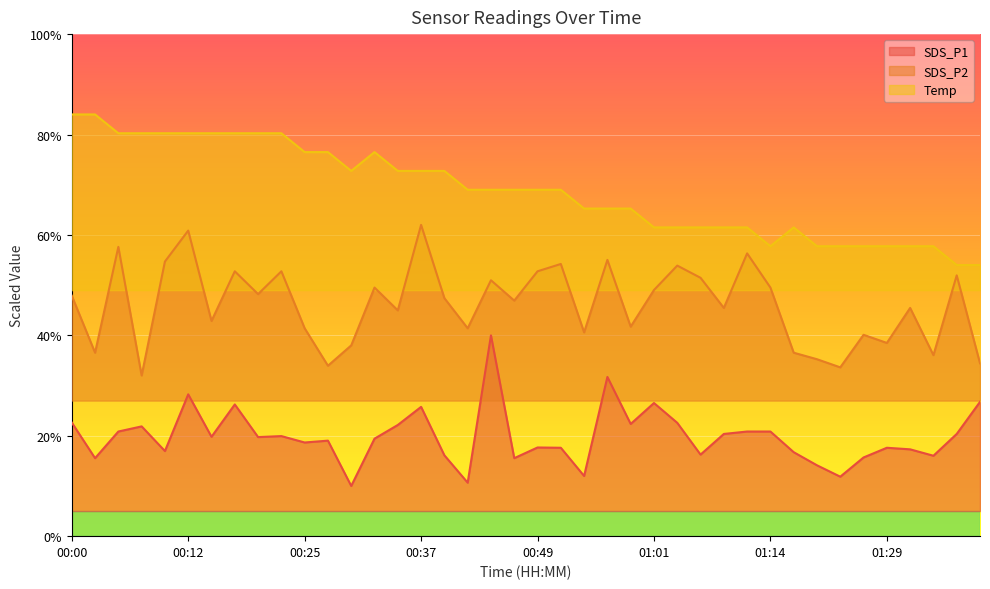

Reading left to right, what are all the values shown in this chart?

SDS_P1: 22.6	15.5	20.8	21.9	17.0	28.2	19.8	26.2	19.7	19.9	18.7	19.0	10.0	19.4	22.1	25.8	16.1	10.7	40.0	15.5	17.7	17.6	12.0	31.7	22.3	26.5	22.6	16.2	20.4	20.8	20.8	16.7	14.1	11.8	15.7	17.6	17.3	16.0	20.4	26.7
SDS_P2: 47.9	36.5	57.6	32.0	54.7	60.9	42.9	52.8	48.2	52.8	41.4	33.9	38.0	49.5	45.0	62.0	47.4	41.4	51.0	46.9	52.8	54.2	40.6	55.0	41.7	49.0	53.9	51.5	45.5	56.3	49.5	36.5	35.2	33.6	40.1	38.5	45.5	36.1	51.9	34.4
Temp: 84.0	84.0	80.3	80.3	80.3	80.3	80.3	80.3	80.3	80.3	76.5	76.5	72.7	76.5	72.7	72.7	72.7	69.0	69.0	69.0	69.0	69.0	65.3	65.3	65.3	61.5	61.5	61.5	61.5	61.5	57.8	61.5	57.8	57.8	57.8	57.8	57.8	57.8	54.0	54.0